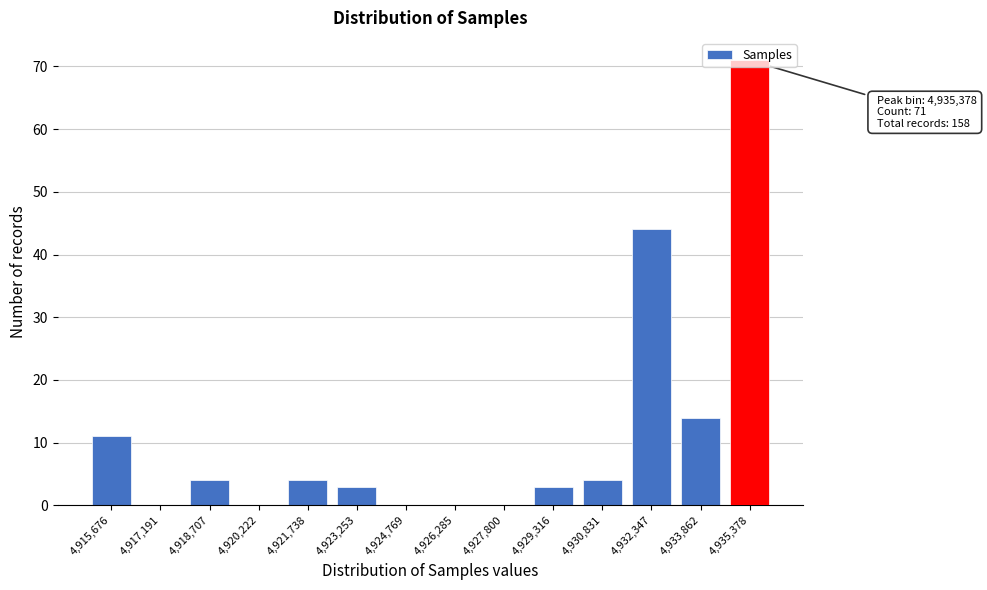

What is the sum of all values?

158